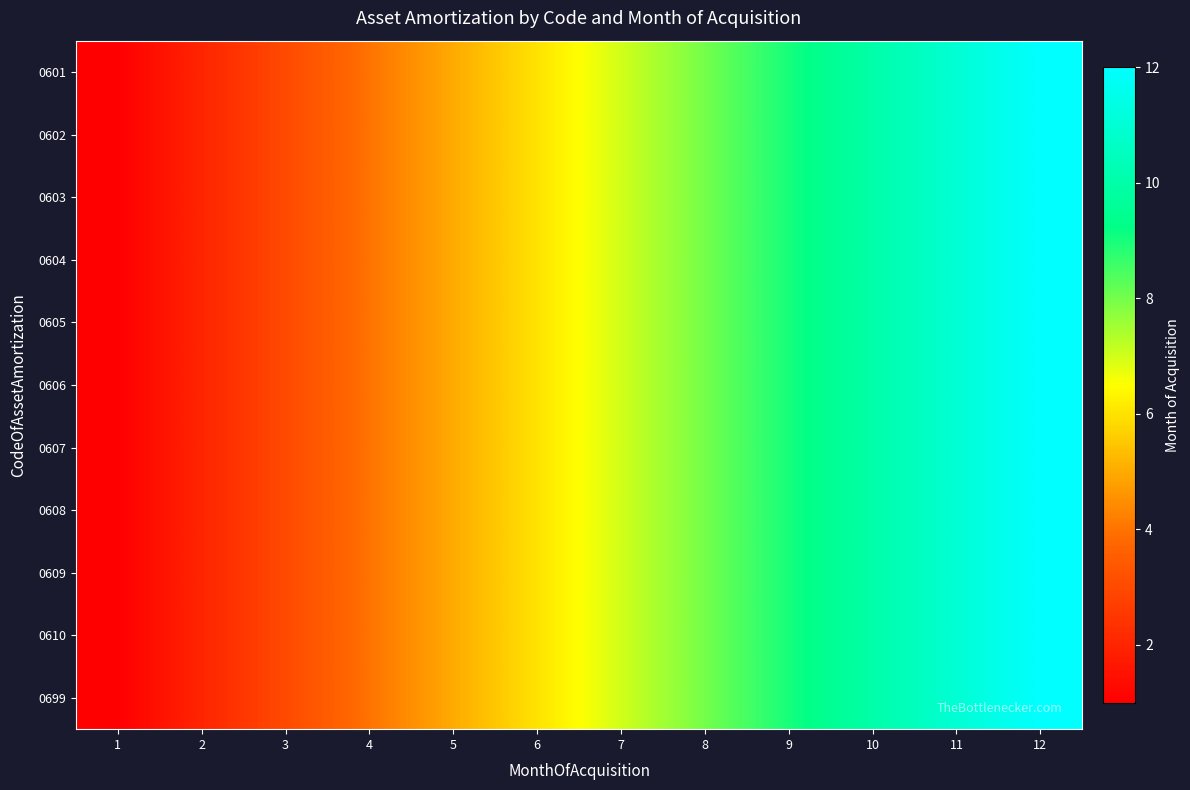

Reading left to right, what are all the values shown in this chart?

0601: 1=1	2=2	3=3	4=4	5=5	6=6	7=7	8=8	9=9	10=10	11=11	12=12
0602: 1=1	2=2	3=3	4=4	5=5	6=6	7=7	8=8	9=9	10=10	11=11	12=12
0603: 1=1	2=2	3=3	4=4	5=5	6=6	7=7	8=8	9=9	10=10	11=11	12=12
0604: 1=1	2=2	3=3	4=4	5=5	6=6	7=7	8=8	9=9	10=10	11=11	12=12
0605: 1=1	2=2	3=3	4=4	5=5	6=6	7=7	8=8	9=9	10=10	11=11	12=12
0606: 1=1	2=2	3=3	4=4	5=5	6=6	7=7	8=8	9=9	10=10	11=11	12=12
0607: 1=1	2=2	3=3	4=4	5=5	6=6	7=7	8=8	9=9	10=10	11=11	12=12
0608: 1=1	2=2	3=3	4=4	5=5	6=6	7=7	8=8	9=9	10=10	11=11	12=12
0609: 1=1	2=2	3=3	4=4	5=5	6=6	7=7	8=8	9=9	10=10	11=11	12=12
0610: 1=1	2=2	3=3	4=4	5=5	6=6	7=7	8=8	9=9	10=10	11=11	12=12
0699: 1=1	2=2	3=3	4=4	5=5	6=6	7=7	8=8	9=9	10=10	11=11	12=12